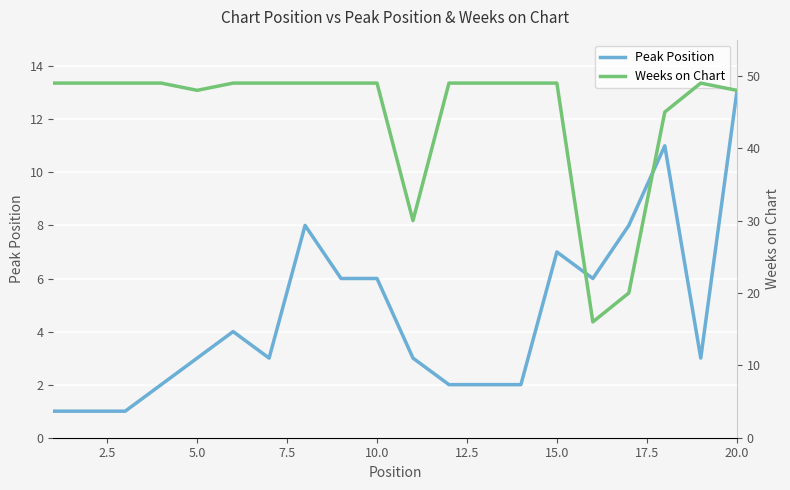

What is the value of the Peak Position point at the 14th from the left?

2